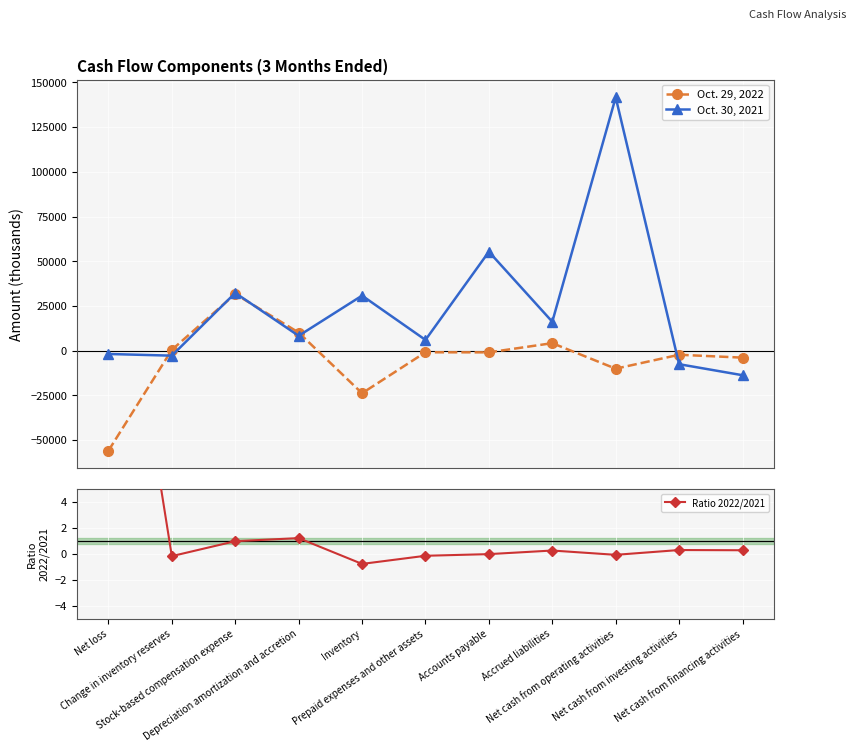

At which category is the sum across all series the highest?

Net cash from operating activities